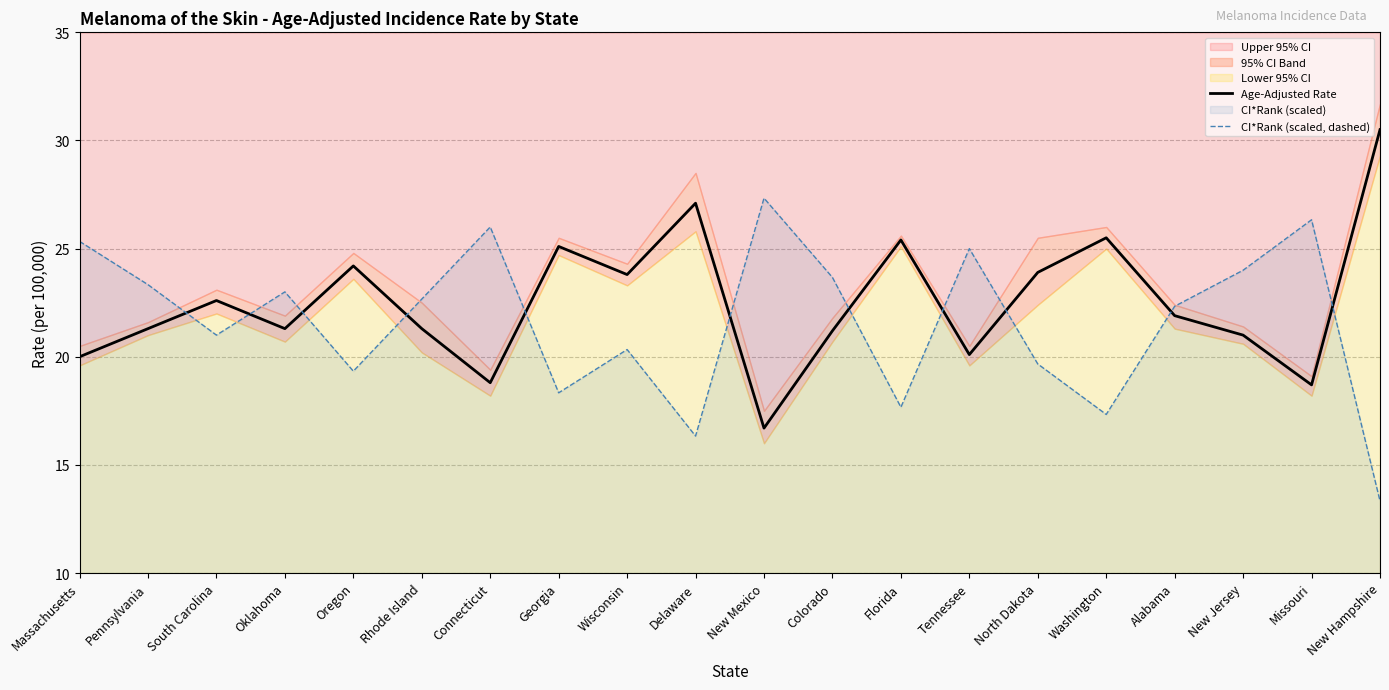

Is the value of Age-Adjusted Rate at Washington greater than the value of CI*Rank (scaled, dashed) at Tennessee?

Yes